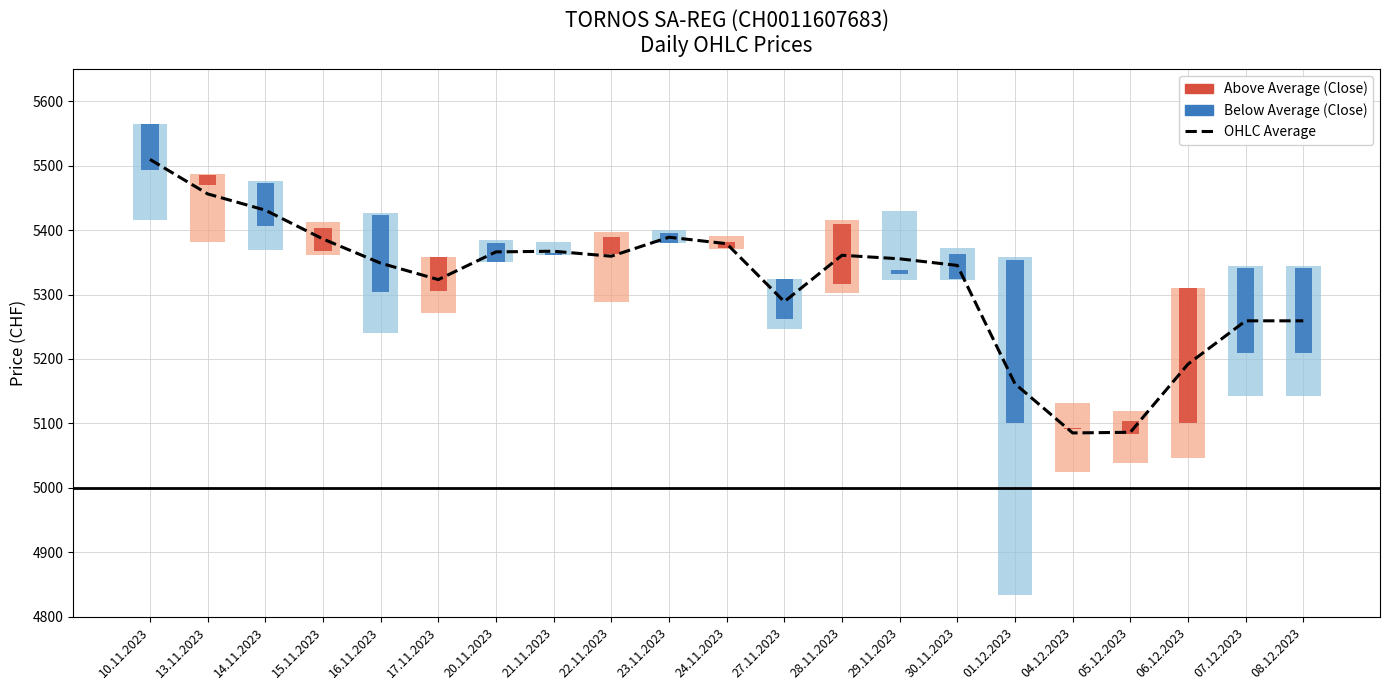

What is the label of the 17th bar from the right?

16.11.2023